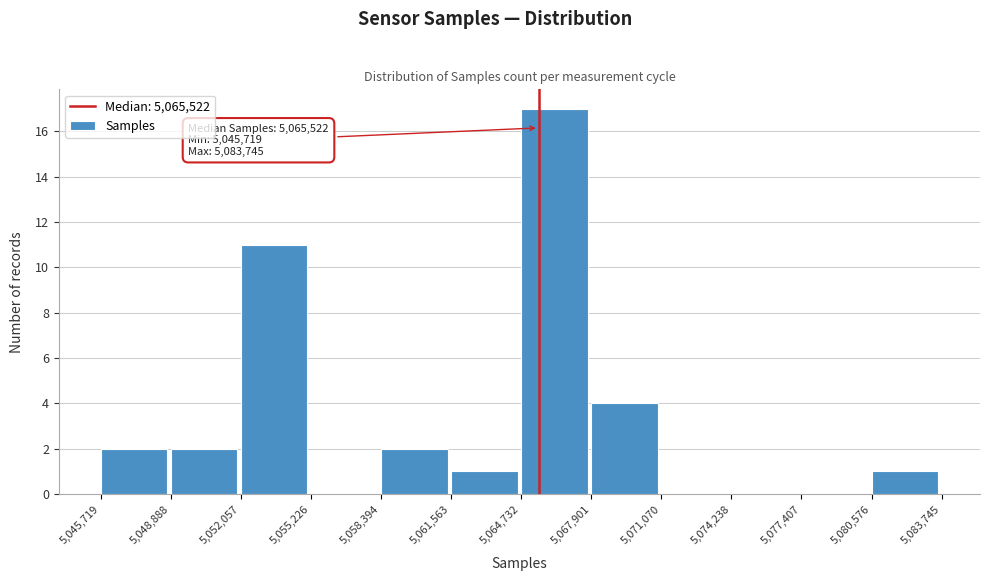

Over which range of the x-axis is the bar tallest?

5,064,732 to 5,067,901